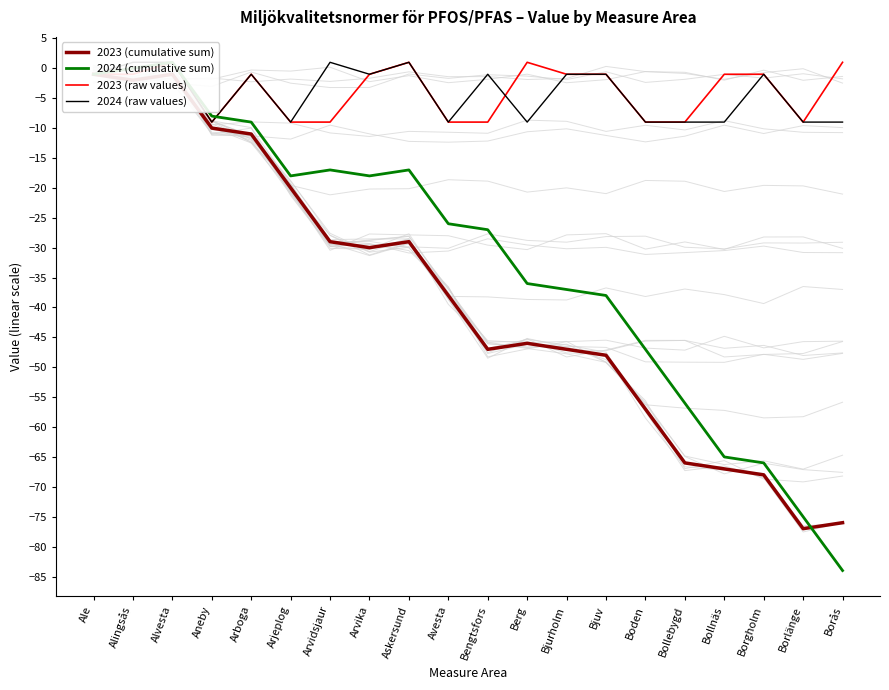

Which series has the largest total across all categories?

2023 (raw values)